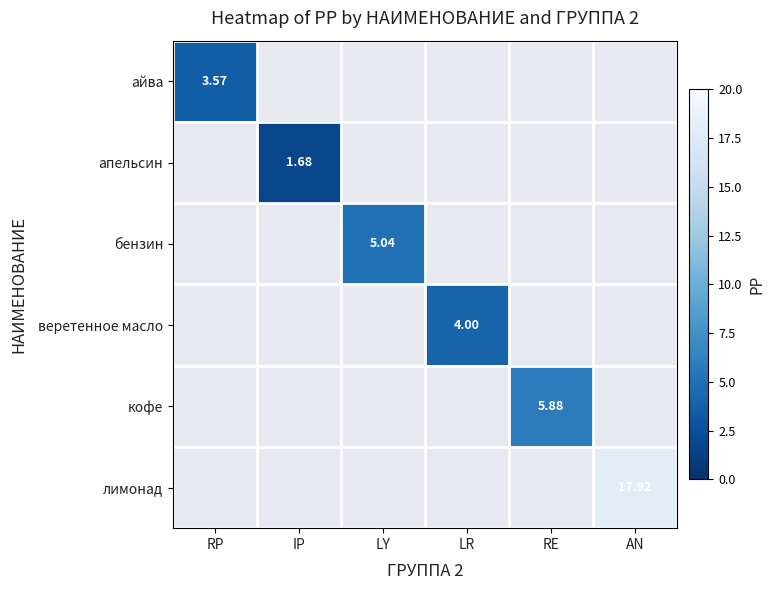

Which series has the widest spread of values?

айва